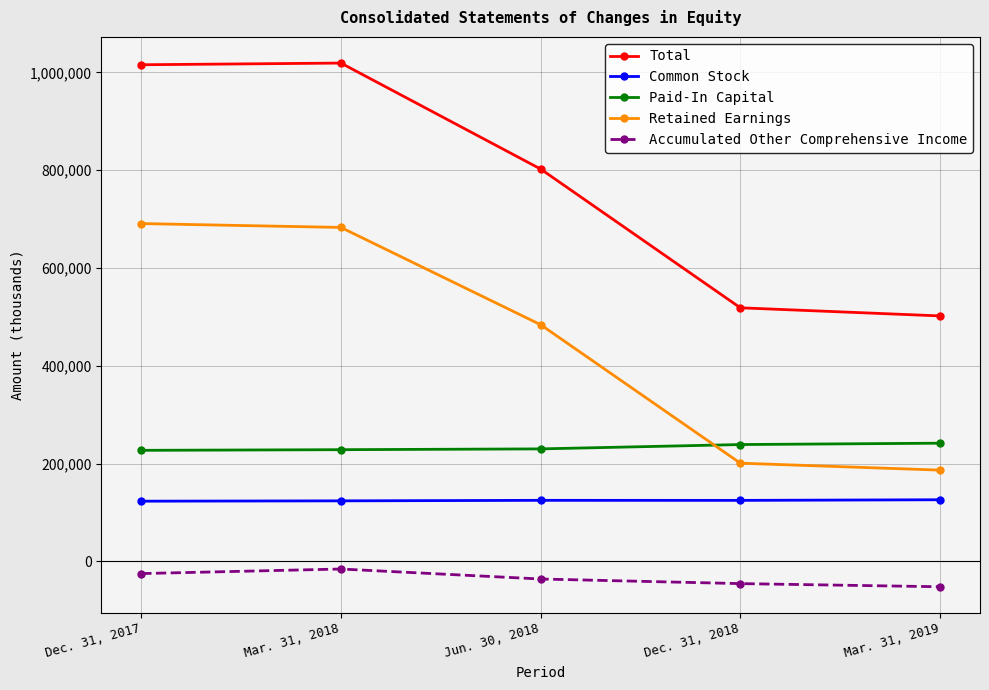

What is the greatest value displayed?

1018918